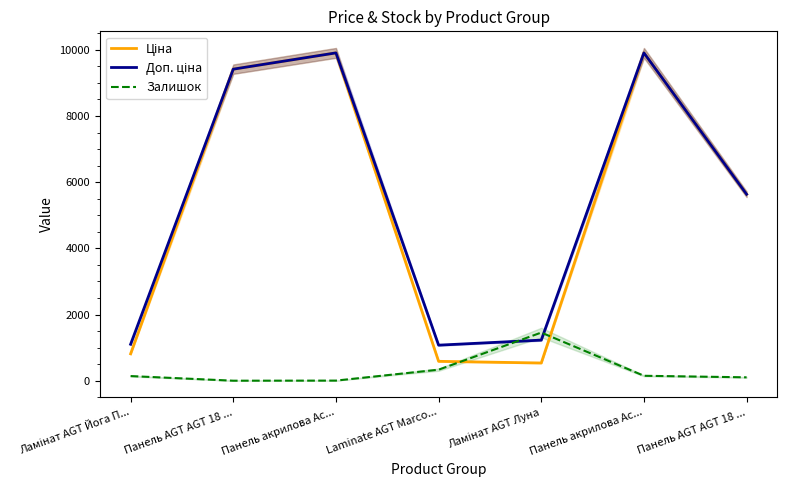

At which label does Залишок first exceed 140?

Laminate AGT Marco...